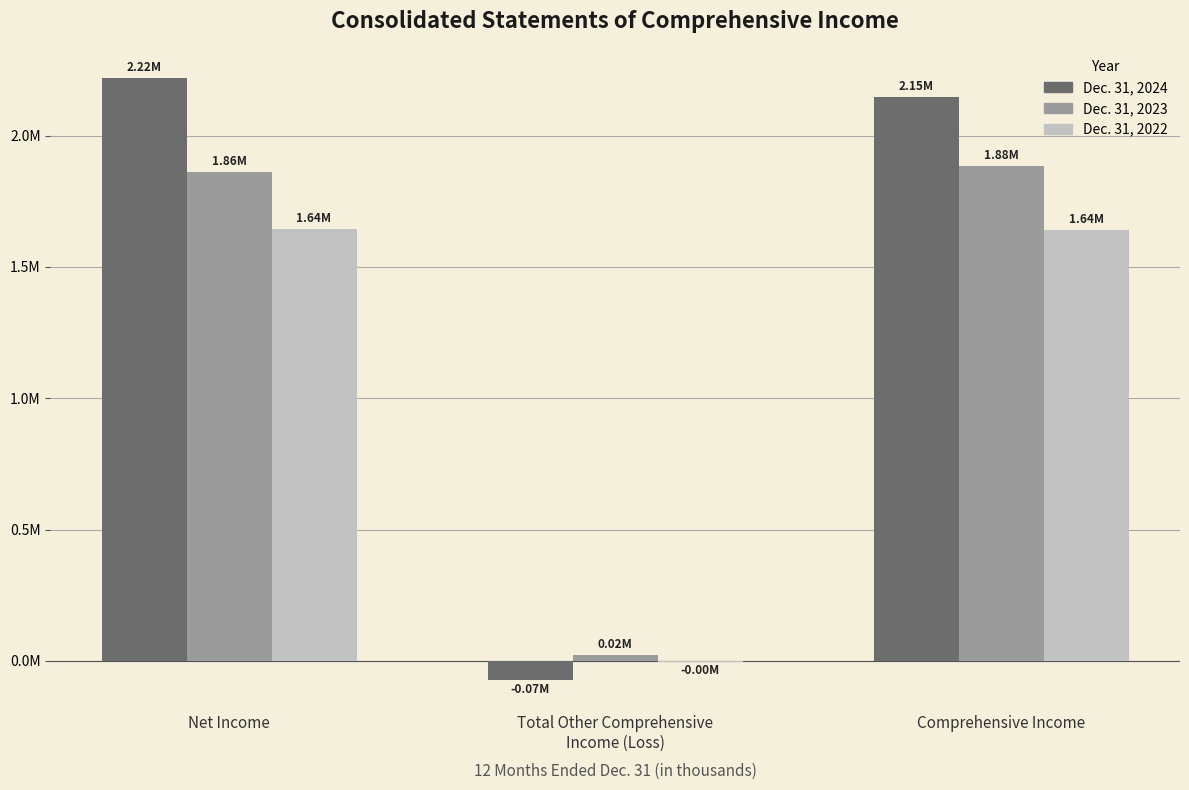

What position from the right is Net Income?

3